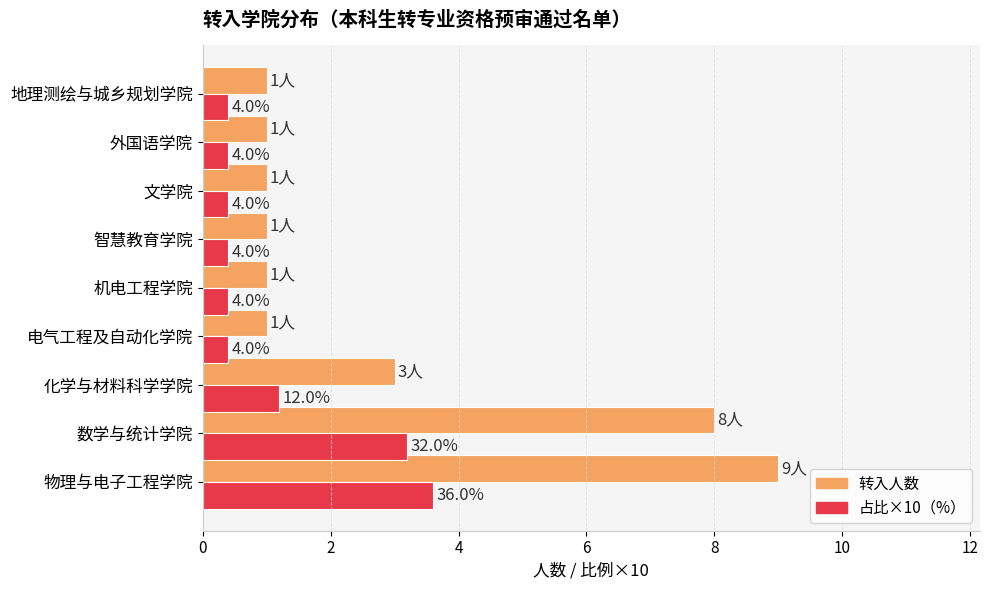

How many groups of bars are there?

9